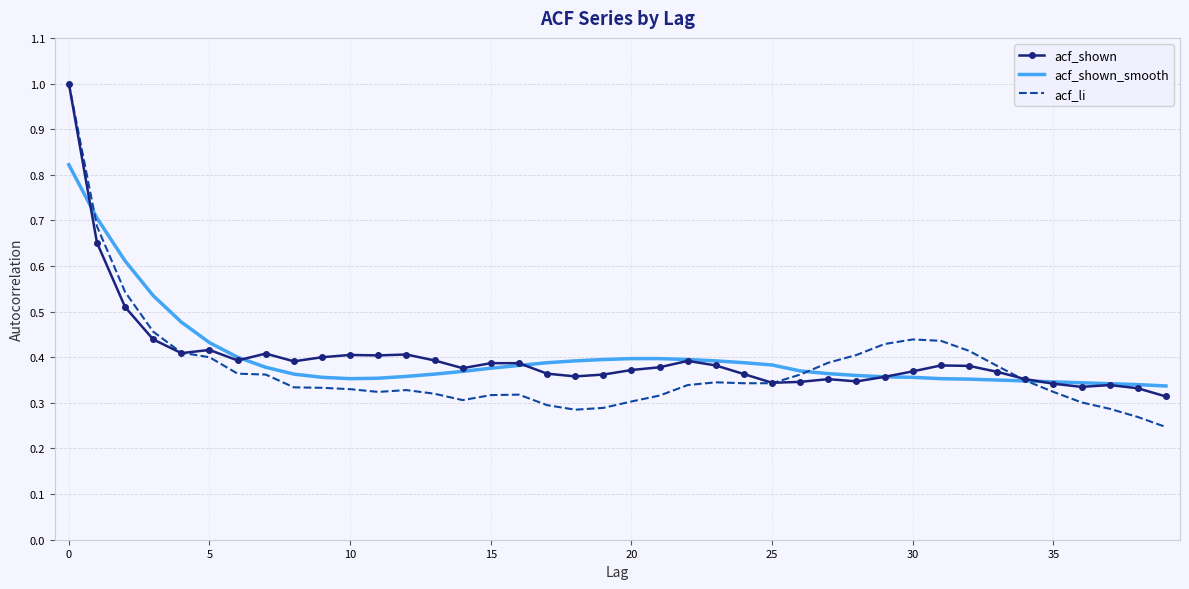

What is the maximum value shown in the chart?

1.0